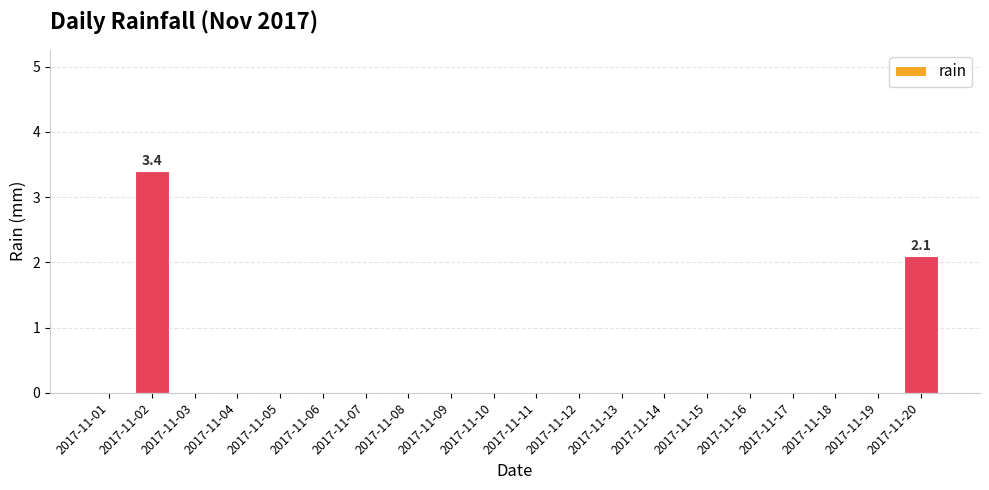

Which has a higher value, 2017-11-12 or 2017-11-20?

2017-11-20